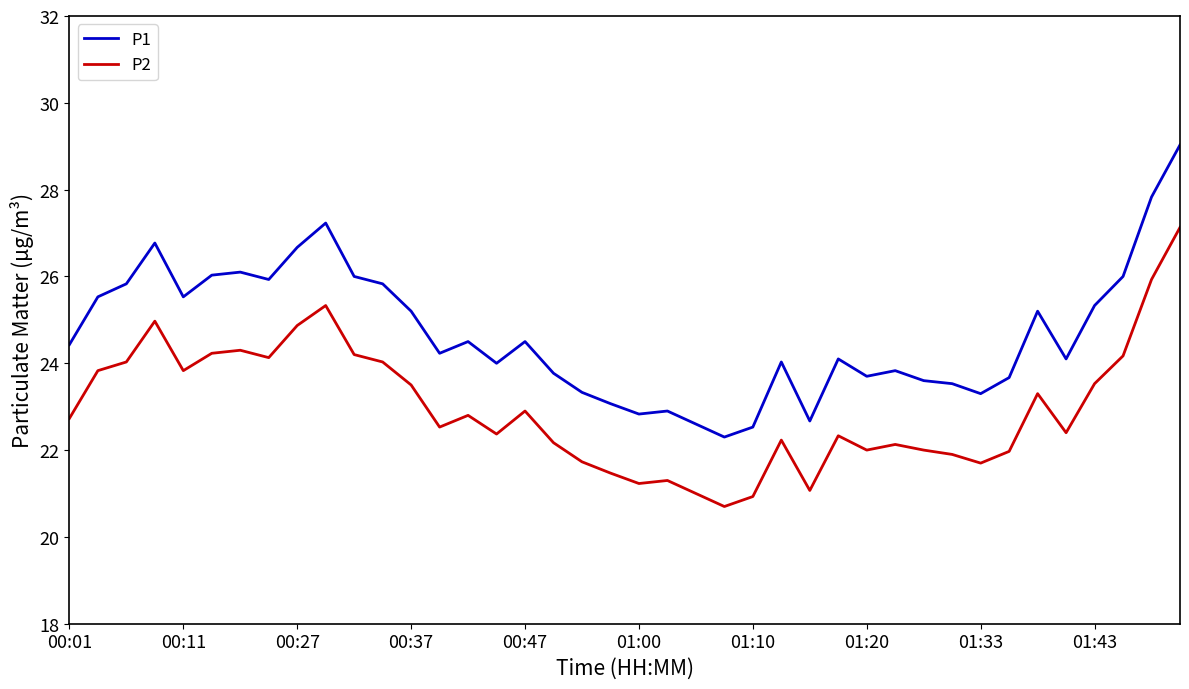

True or false: P2 and P1 intersect in this chart.

False